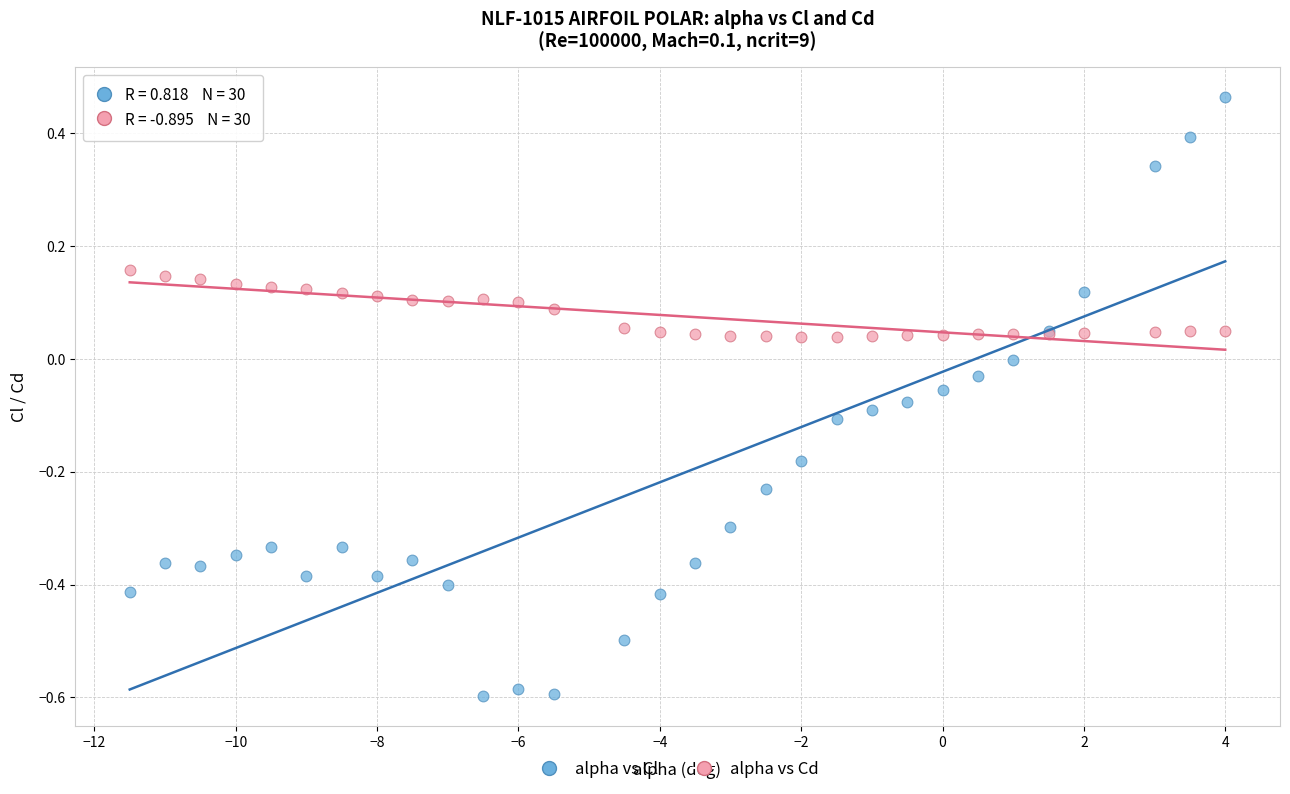

Which series contains the lowest Y value?

alpha vs Cl